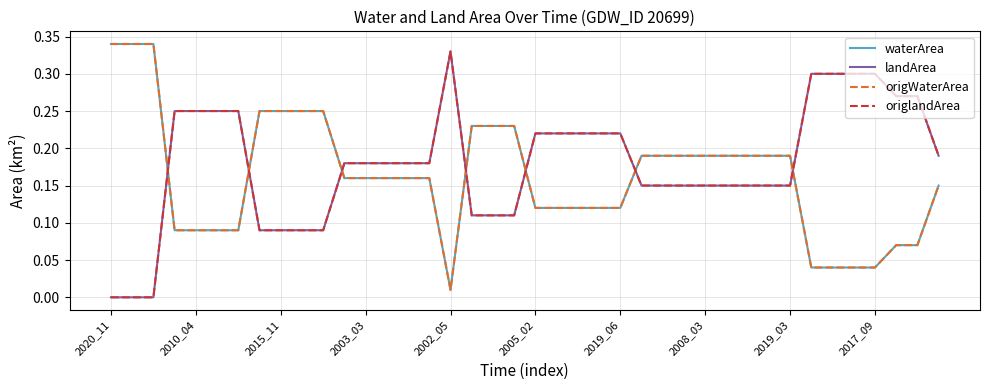

Reading right to left, extract all data points from this chart.

waterArea: 0.1	0.1	0.1	0.0	0.0	0.0	0.0	0.2	0.2	0.2	0.2	0.2	0.2	0.2	0.2	0.1	0.1	0.1	0.1	0.1	0.2	0.2	0.2	0.0	0.2	0.2	0.2	0.2	0.2	0.2	0.2	0.2	0.2	0.1	0.1	0.1	0.1	0.3	0.3	0.3
landArea: 0.2	0.3	0.3	0.3	0.3	0.3	0.3	0.1	0.1	0.1	0.1	0.1	0.1	0.1	0.1	0.2	0.2	0.2	0.2	0.2	0.1	0.1	0.1	0.3	0.2	0.2	0.2	0.2	0.2	0.1	0.1	0.1	0.1	0.2	0.2	0.2	0.2	0.0	0.0	0.0
origWaterArea: 0.1	0.1	0.1	0.0	0.0	0.0	0.0	0.2	0.2	0.2	0.2	0.2	0.2	0.2	0.2	0.1	0.1	0.1	0.1	0.1	0.2	0.2	0.2	0.0	0.2	0.2	0.2	0.2	0.2	0.2	0.2	0.2	0.2	0.1	0.1	0.1	0.1	0.3	0.3	0.3
origlandArea: 0.2	0.3	0.3	0.3	0.3	0.3	0.3	0.1	0.1	0.1	0.1	0.1	0.1	0.1	0.1	0.2	0.2	0.2	0.2	0.2	0.1	0.1	0.1	0.3	0.2	0.2	0.2	0.2	0.2	0.1	0.1	0.1	0.1	0.2	0.2	0.2	0.2	0.0	0.0	0.0